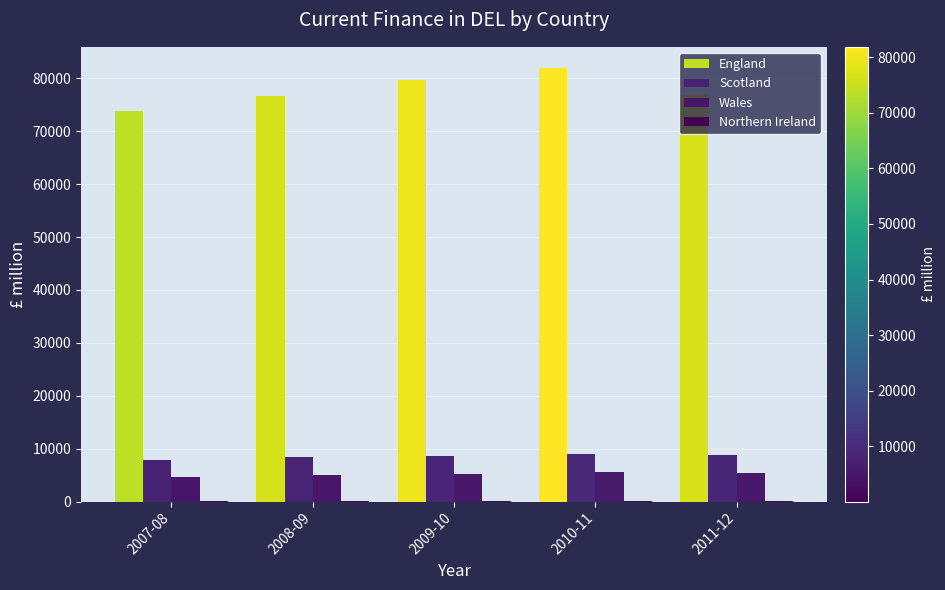

Are the bars grouped side by side (vs. stacked)?

Yes